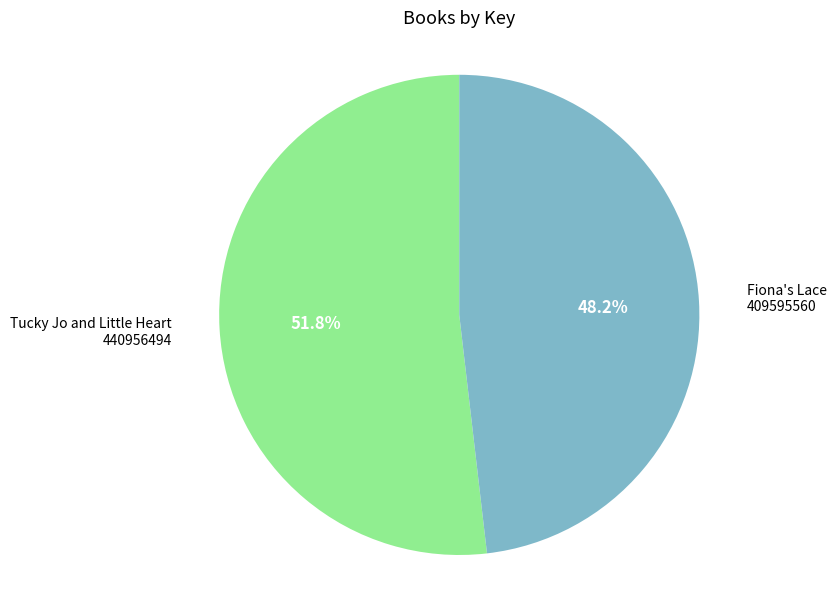

What is the largest slice in the pie chart?

Tucky Jo and Little Heart